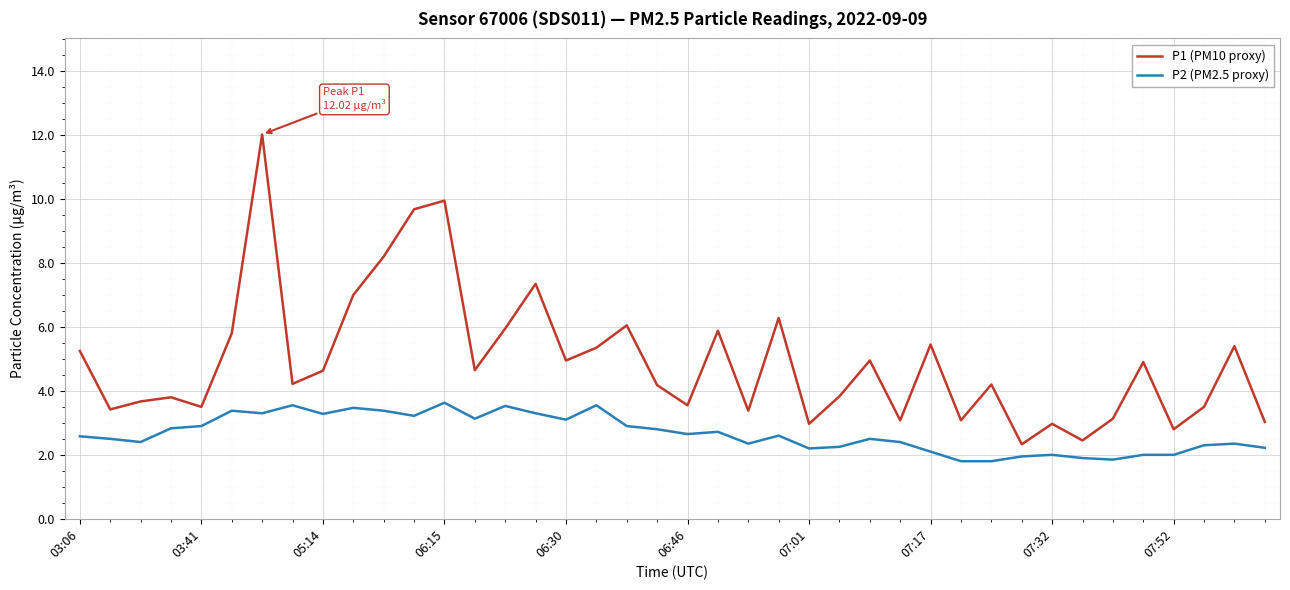

Which series has the largest total across all categories?

P1 (PM10 proxy)